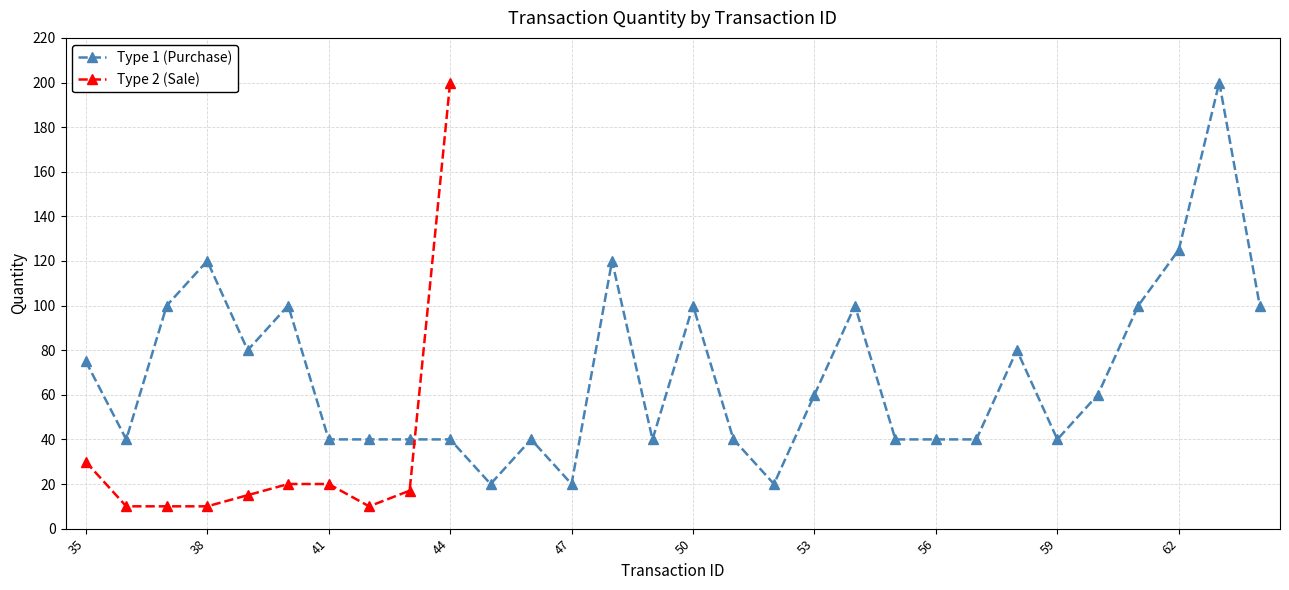

At which category does Type 1 (Purchase) reach its first local peak?

38